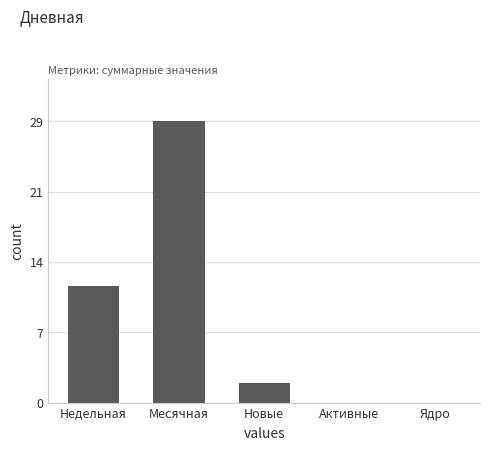

How many data points does each series have?

5